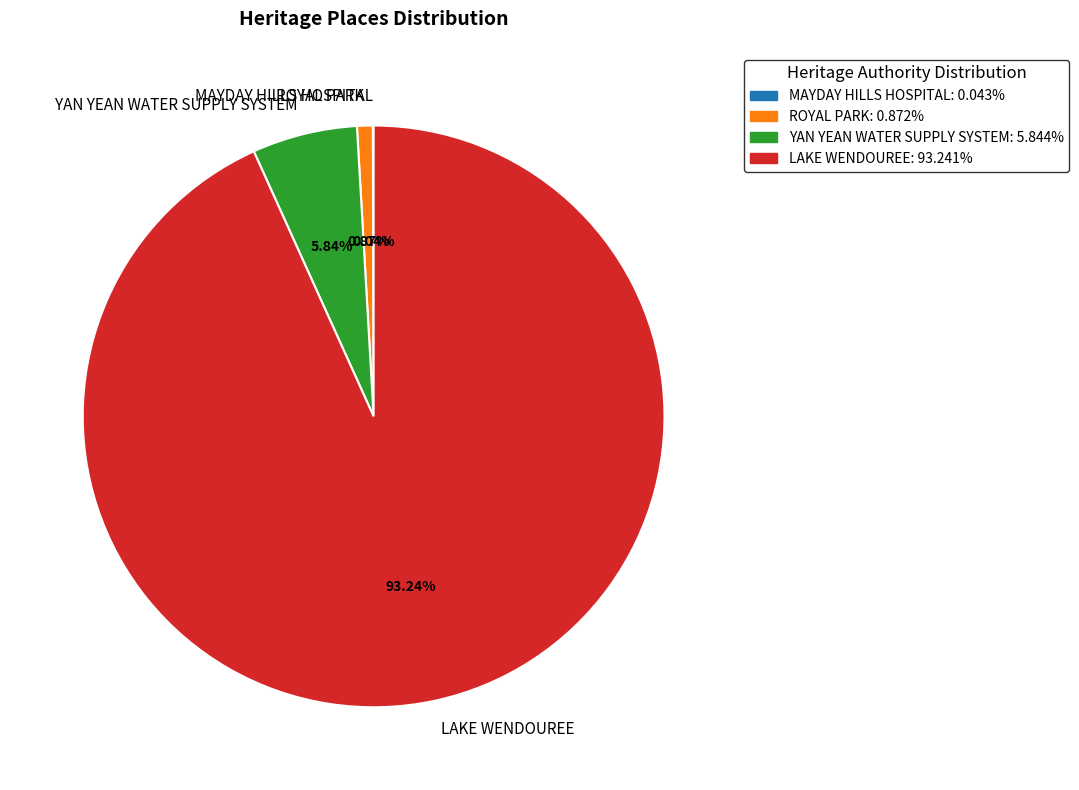

To the nearest percent, what percentage of the pie is YAN YEAN WATER SUPPLY SYSTEM?

6%